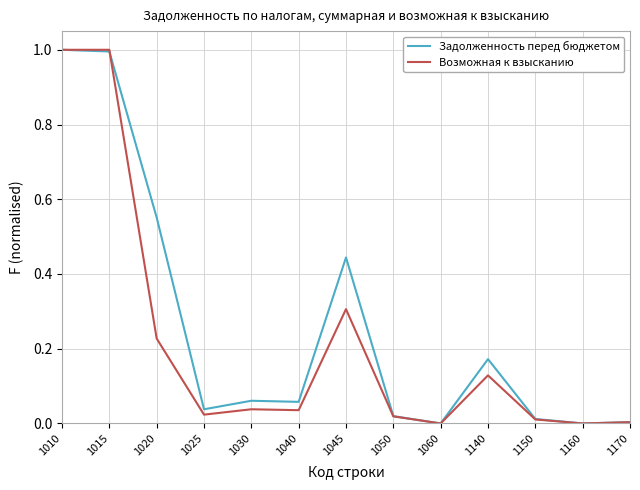

What is the total value across all series at 1045?

0.8